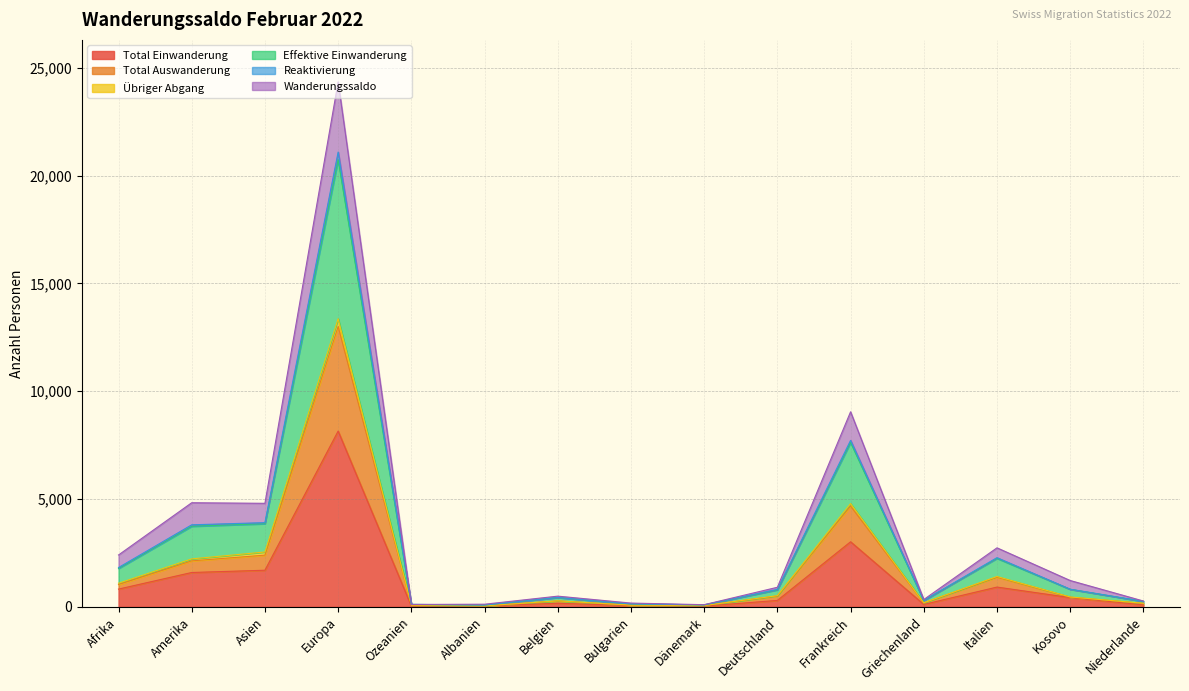

Which category has the highest value in the Total Einwanderung series?

Europa